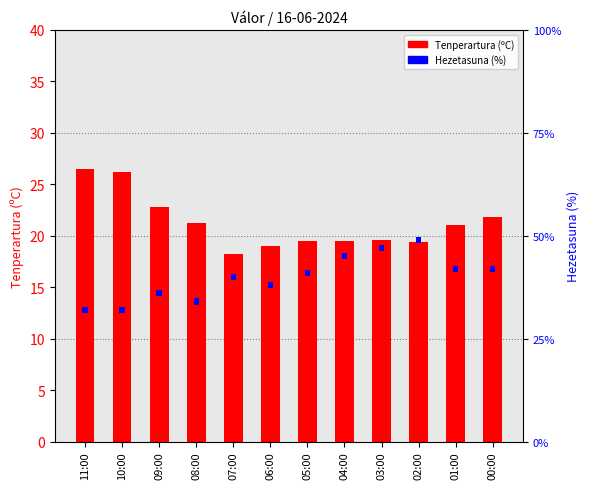

Read the Hezetasuna (%) value at 09:00.

0.6